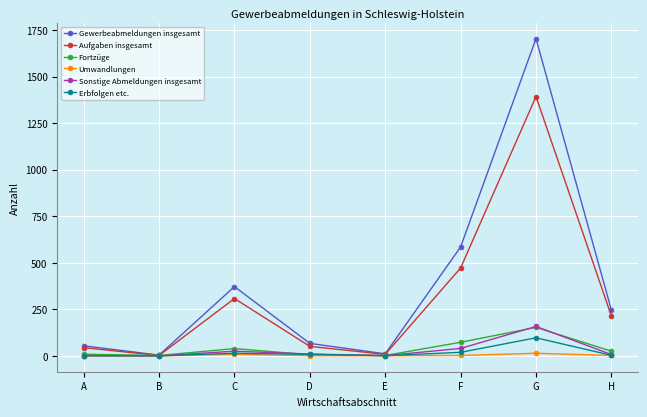

The value of Umwandlungen at C is 8. True or false?

True